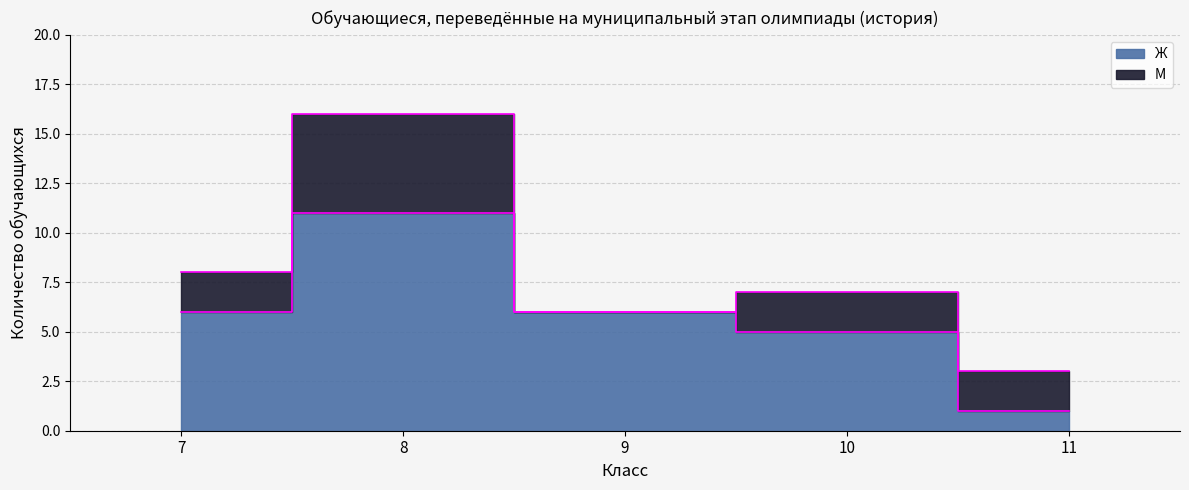

Rank the categories by value from lowest to highest.

11, 10, 7, 9, 8